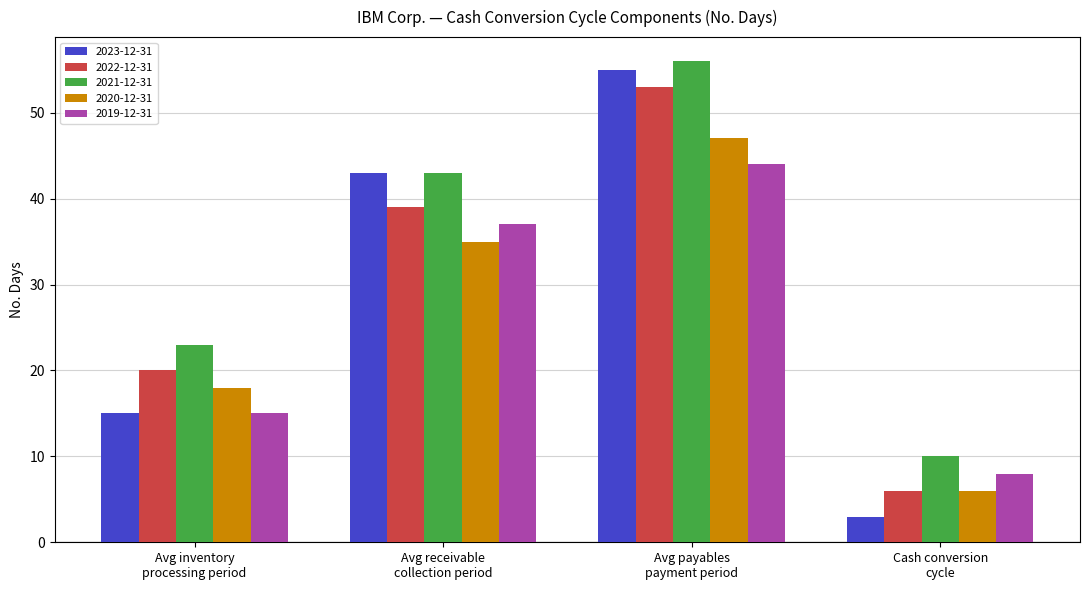

Which series has the widest spread of values?

2023-12-31